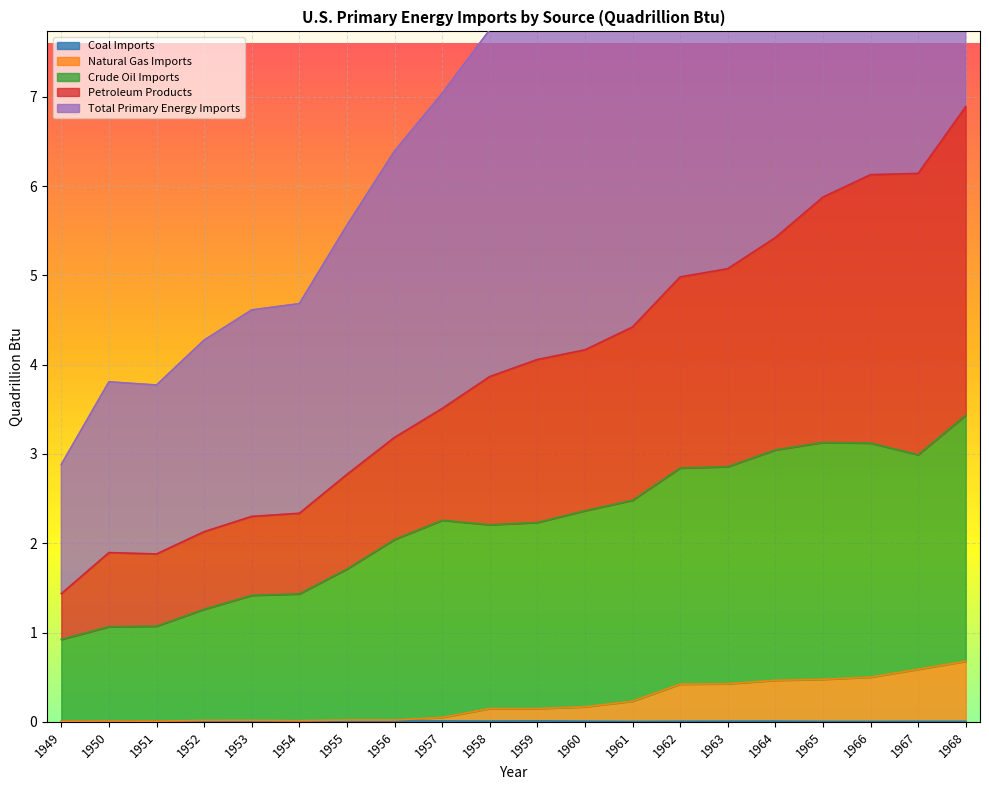

Where is the first local minimum for Natural Gas Imports?

1951